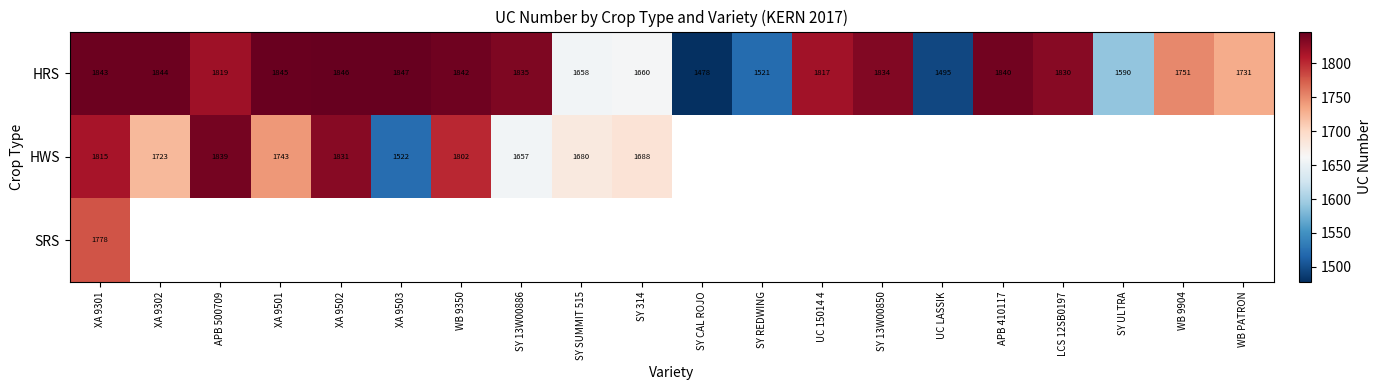

True or false: HWS has a value of 1688 at SY 314.

True